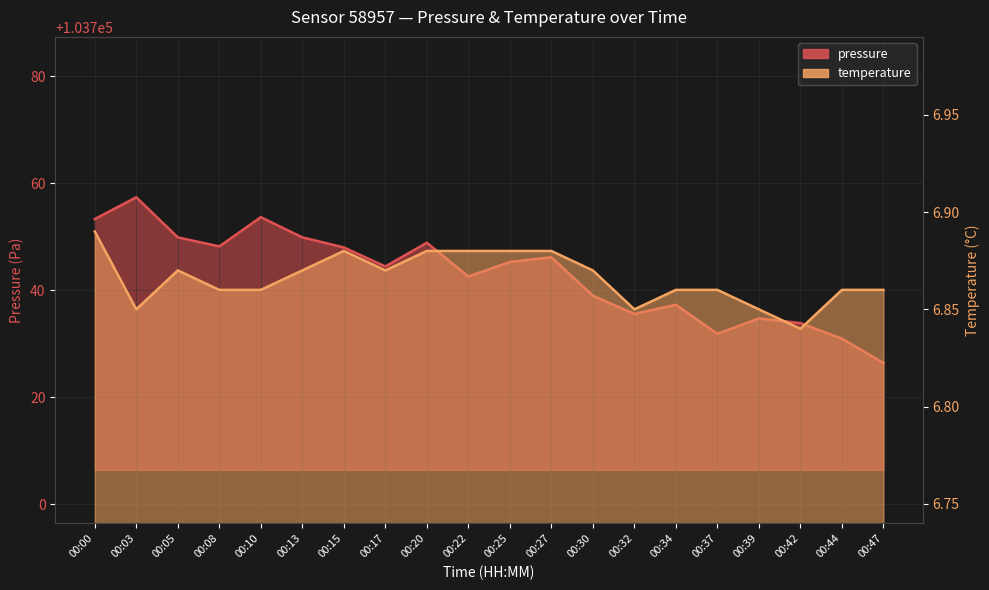

What is the greatest value displayed?

103757.4